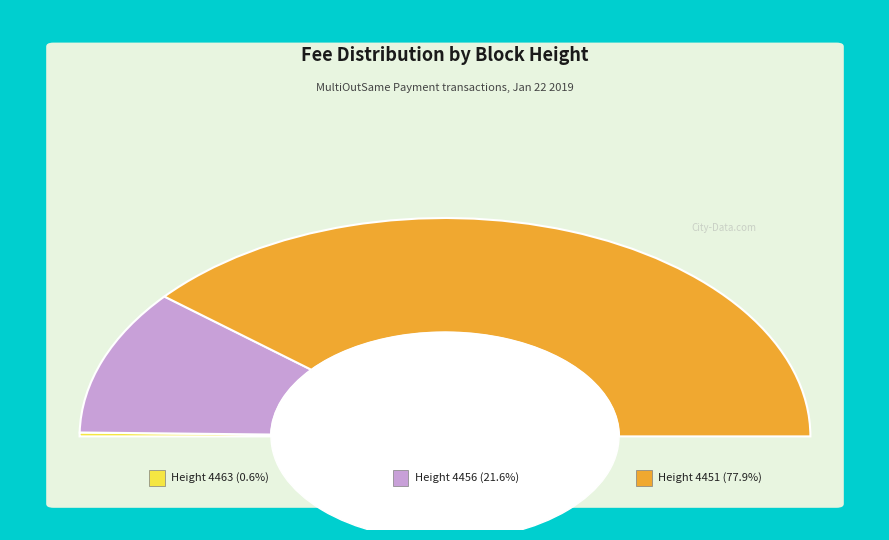

How many segments does this pie chart have?

3